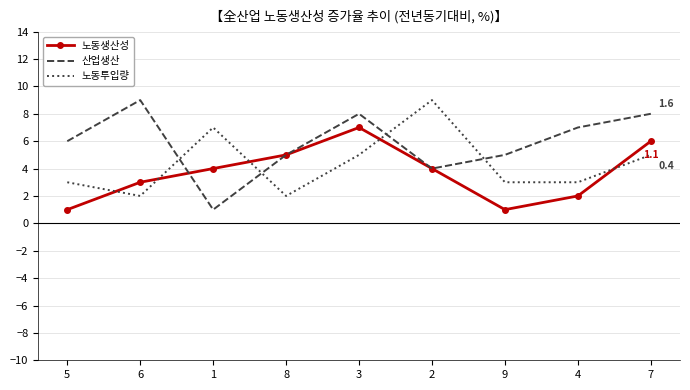

How many intersections are there between 산업생산 and 노동투입량?

4